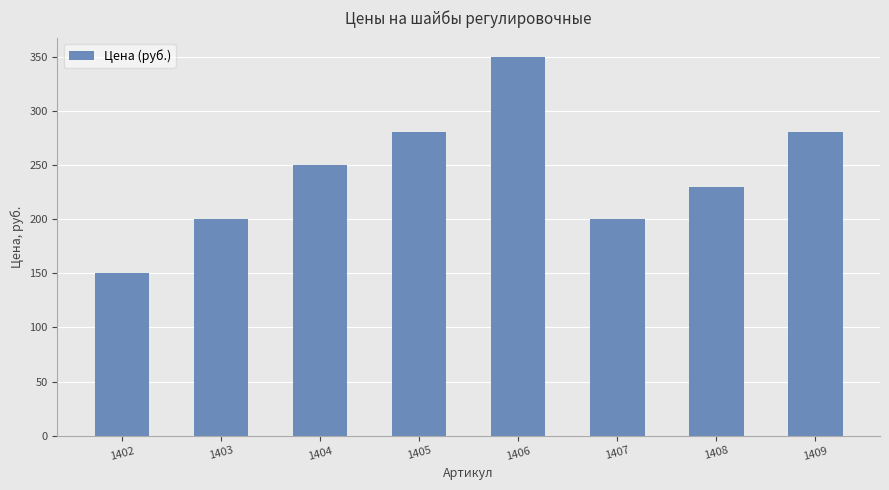

How many bars are there in total?

8